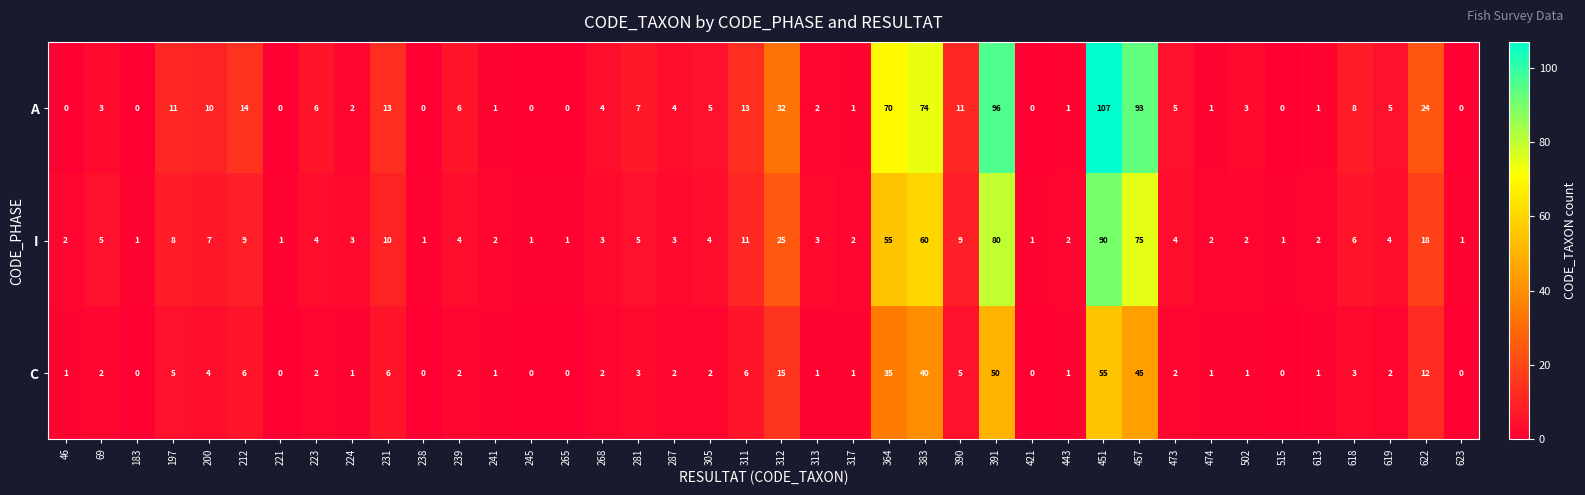

The A series shows 1 at 443. True or false?

True